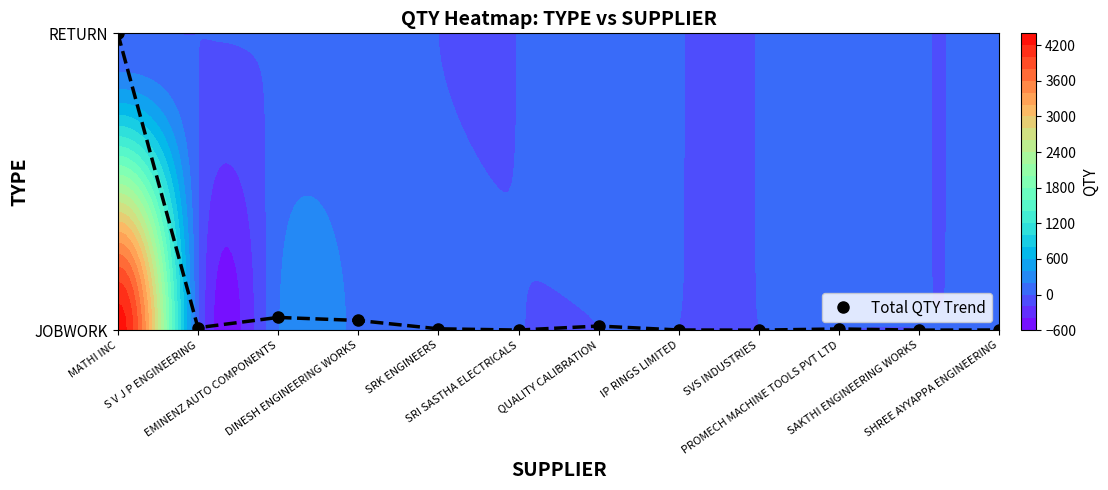

Which category has the lowest value across all series?

SVS INDUSTRIES